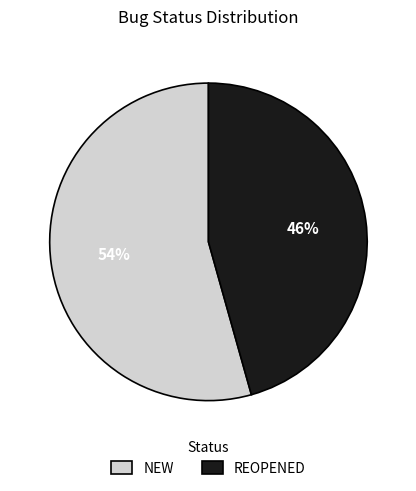

Rank the categories by value from lowest to highest.

REOPENED, NEW